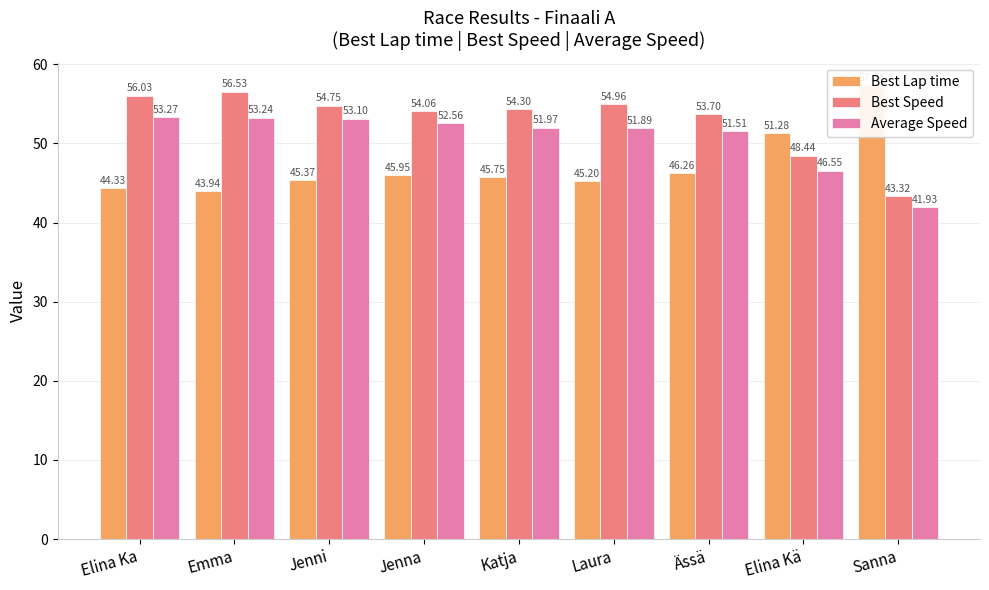

Between Jenni and Laura, which is larger?

Jenni